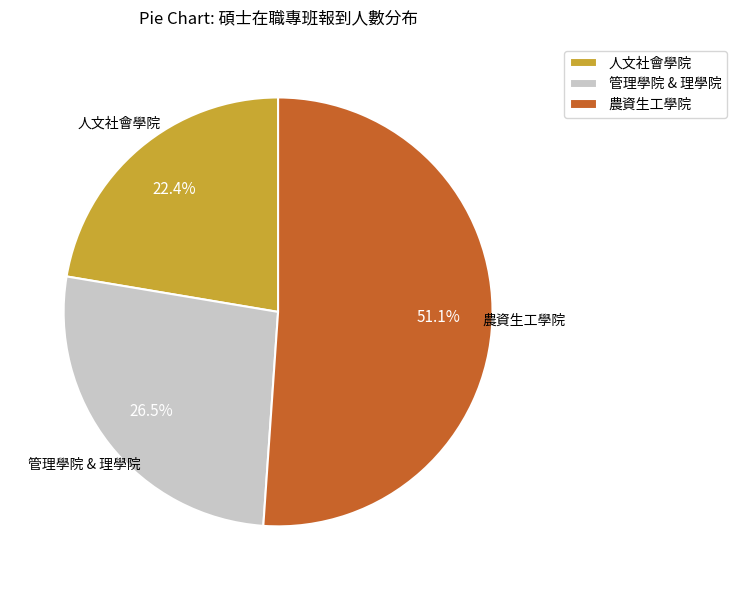

What is the ratio of the value at 人文社會學院 to the value at 農資生工學院?

0.4